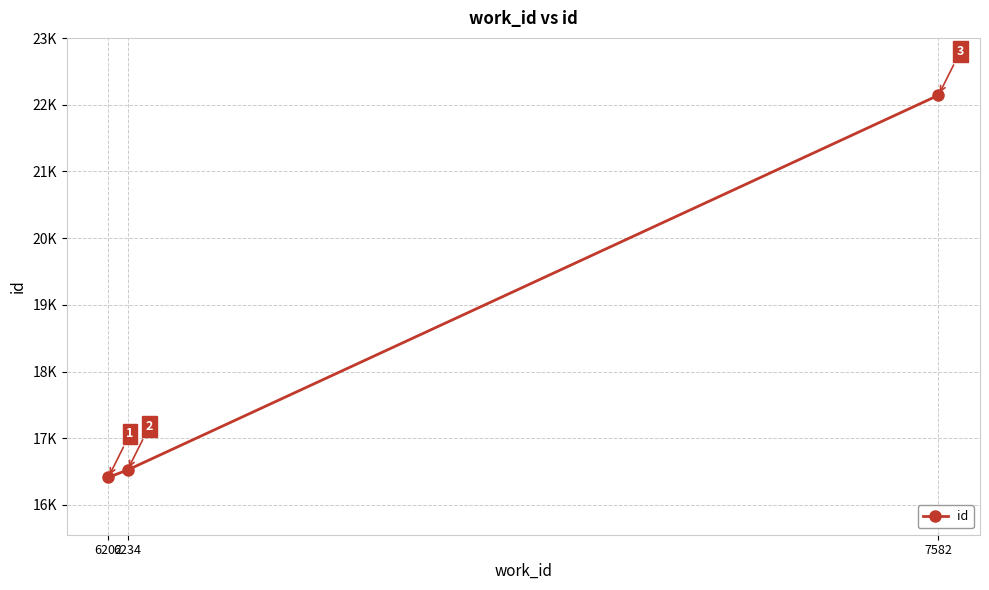

Is this an area chart (filled region under the line)?

No